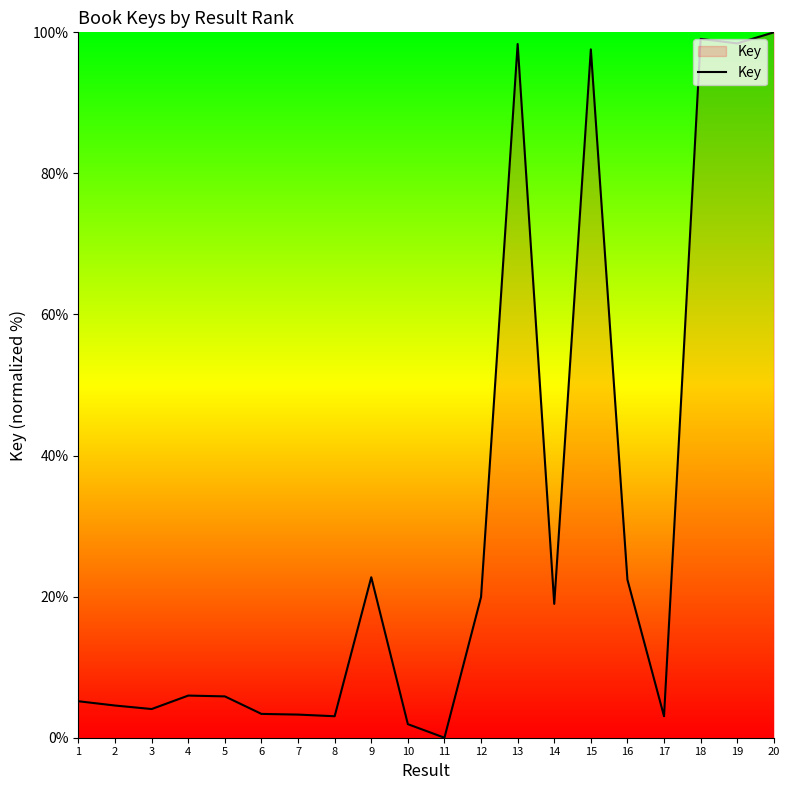

What is the sum of all values?

617.8